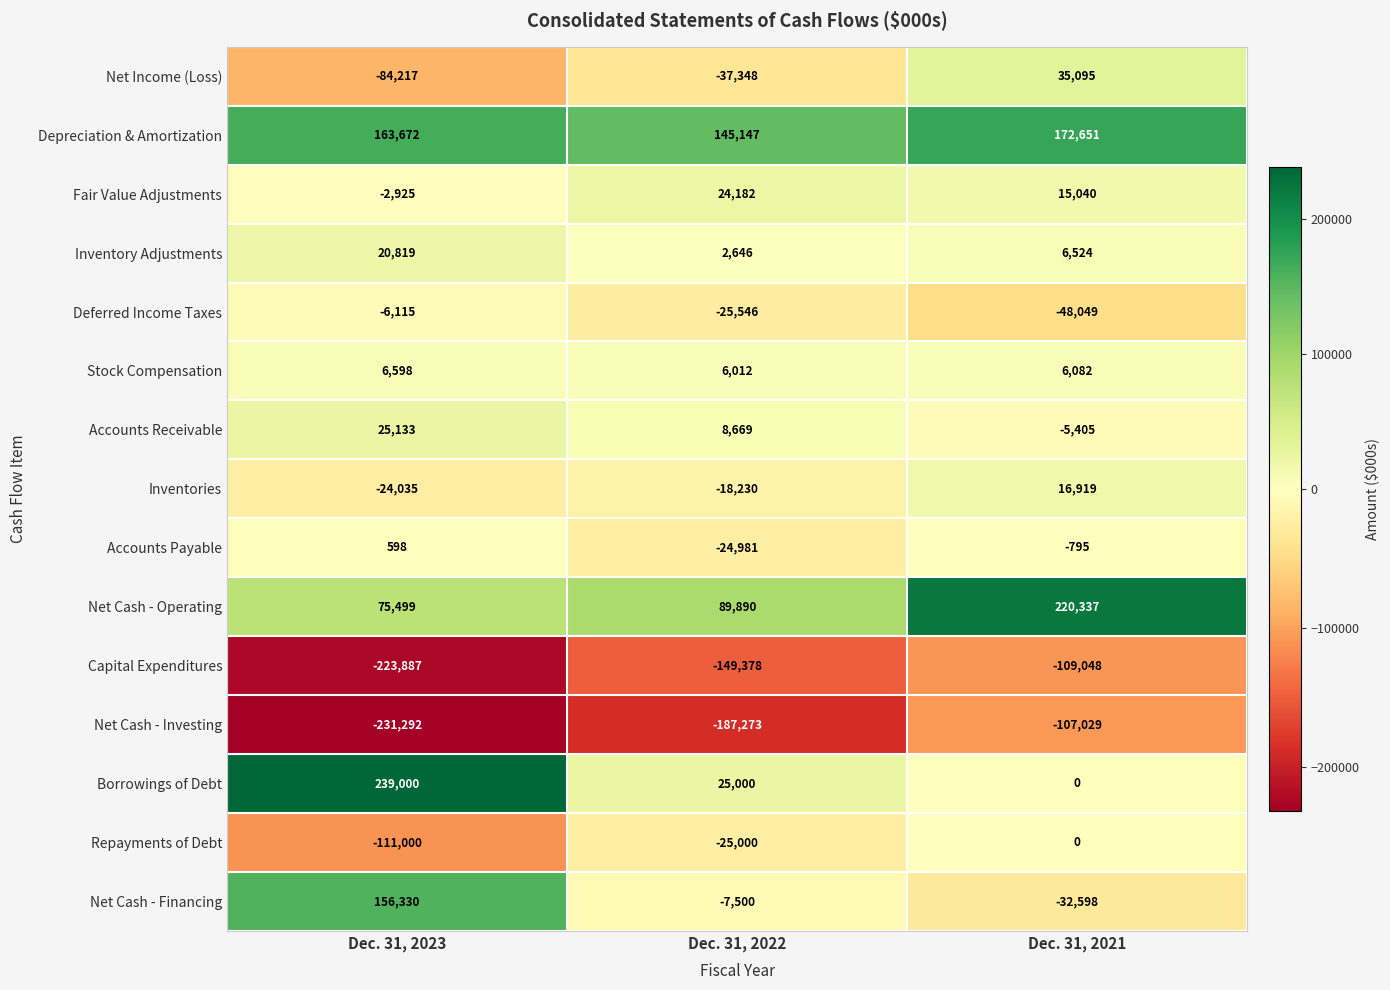

What is the difference between the Accounts Receivable values at Dec. 31, 2021 and Dec. 31, 2022?

14074